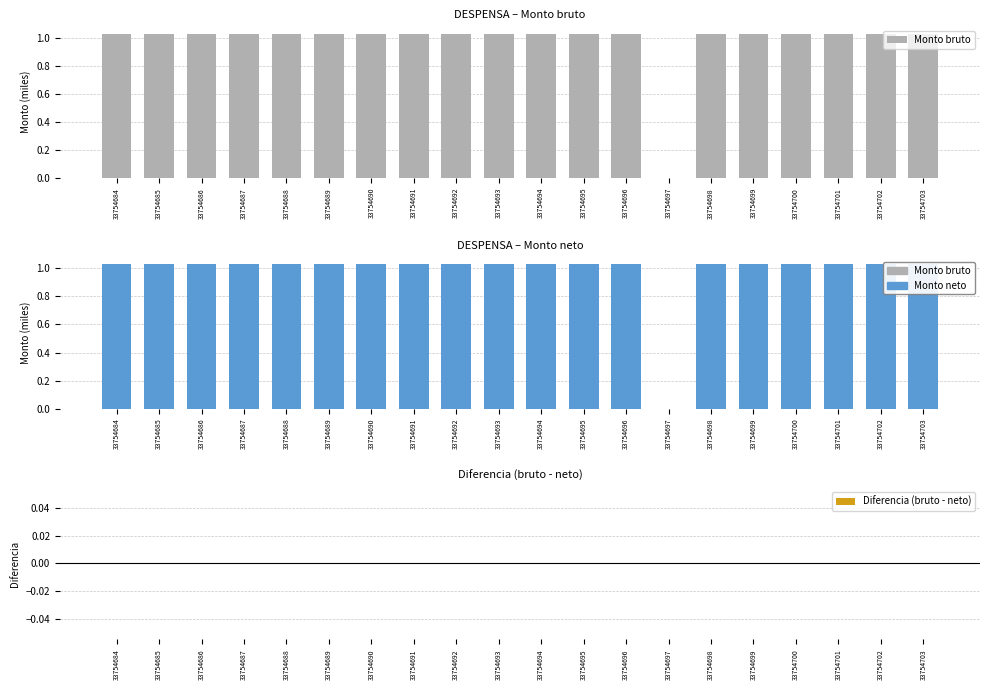

Reading right to left, transcribe all the data shown in this chart.

Monto bruto: 1.0	1.0	1.0	1.0	1.0	1.0	0.0	1.0	1.0	1.0	1.0	1.0	1.0	1.0	1.0	1.0	1.0	1.0	1.0	1.0
Monto neto: 1.0	1.0	1.0	1.0	1.0	1.0	0.0	1.0	1.0	1.0	1.0	1.0	1.0	1.0	1.0	1.0	1.0	1.0	1.0	1.0
Diferencia (bruto - neto): 0.0	0.0	0.0	0.0	0.0	0.0	0.0	0.0	0.0	0.0	0.0	0.0	0.0	0.0	0.0	0.0	0.0	0.0	0.0	0.0